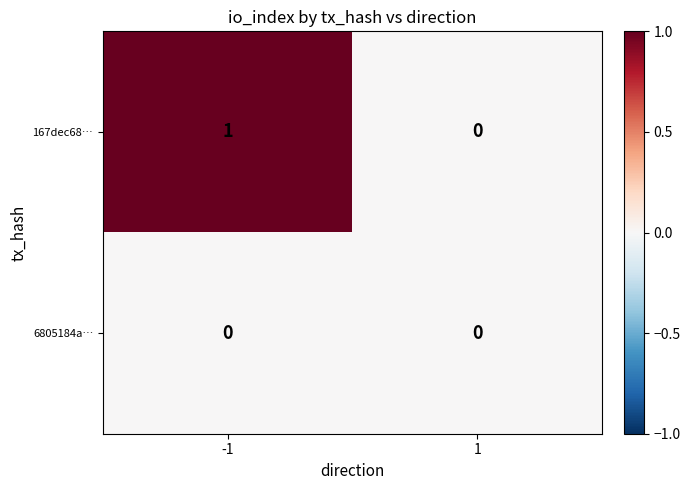

True or false: 6805184a… has a value of 0 at 1.

True